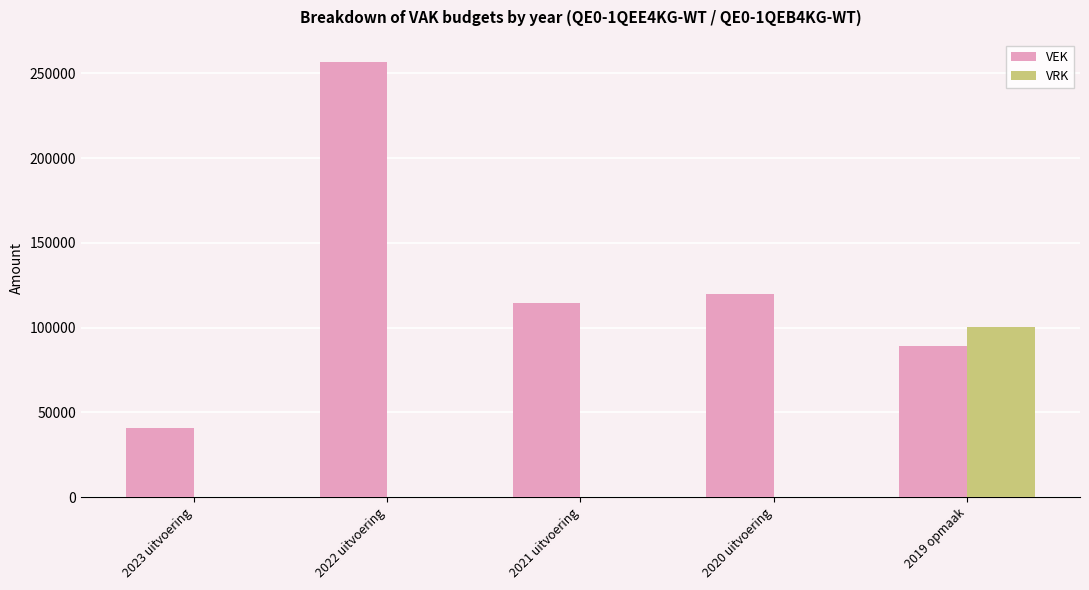

Between 2023 uitvoering and 2022 uitvoering, which series saw the biggest shift?

VEK